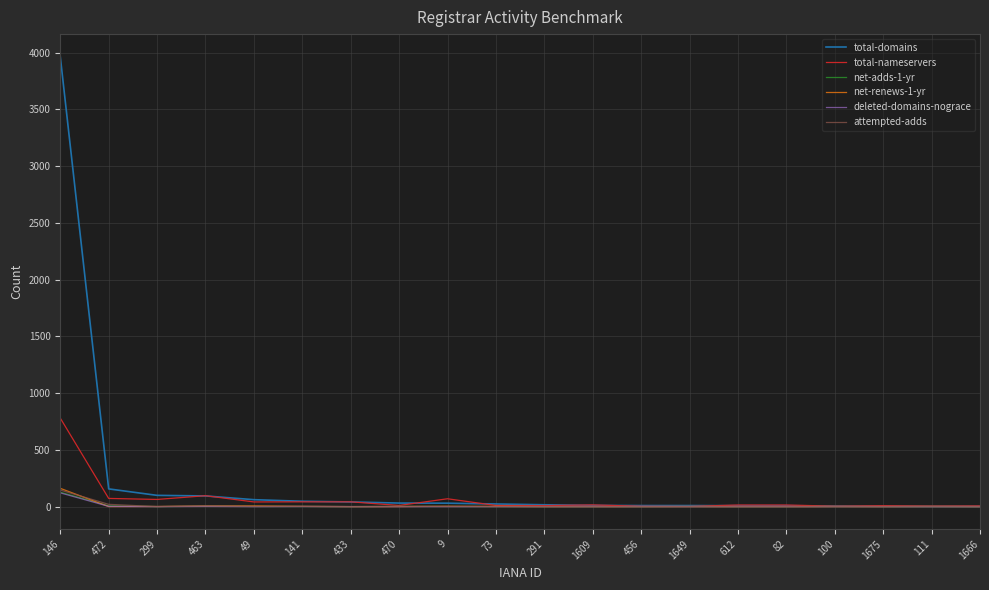

What are all the series names shown in the legend?

total-domains, total-nameservers, net-adds-1-yr, net-renews-1-yr, deleted-domains-nograce, attempted-adds